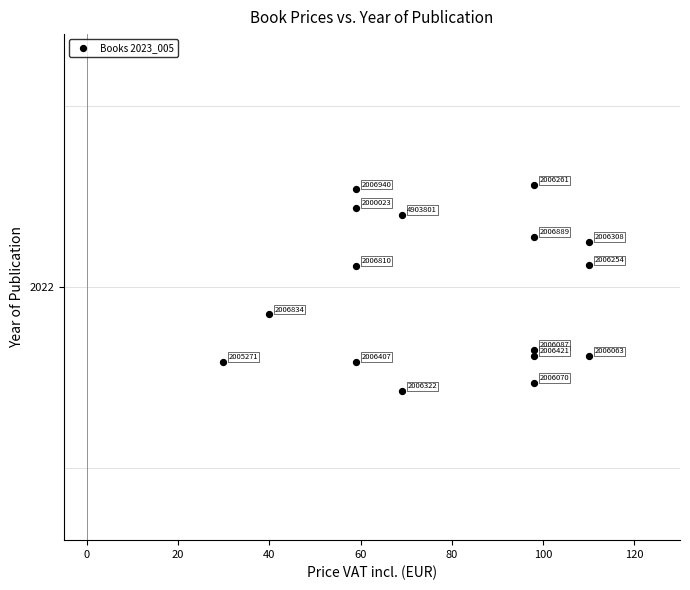

What is the range of X values (max minus min)?

80.1